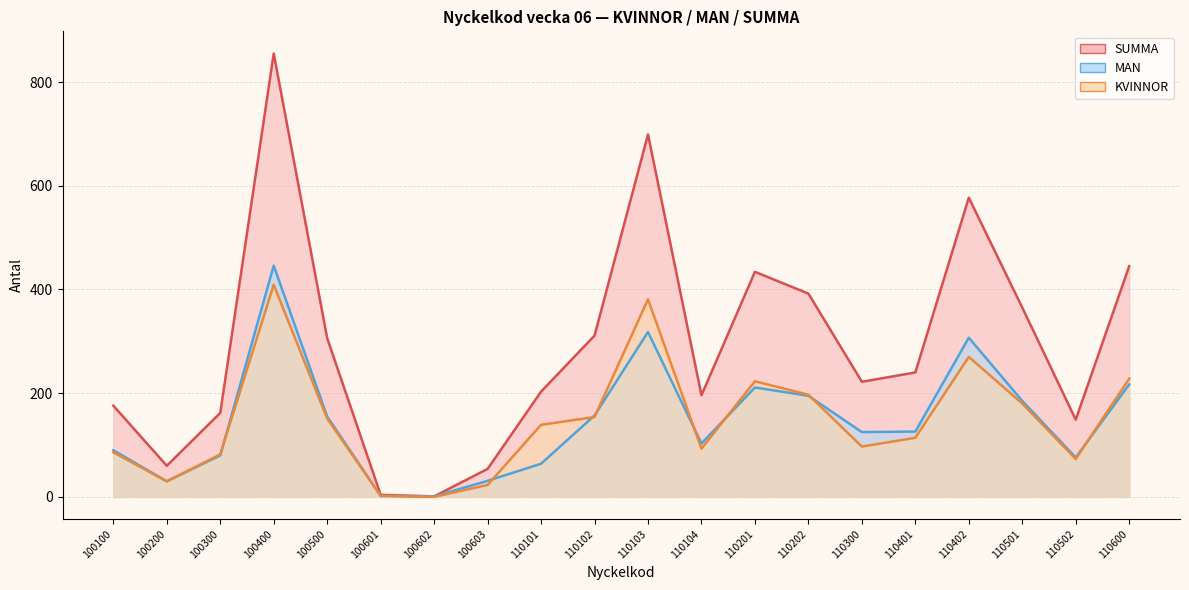

Reading right to left, extract all data points from this chart.

KVINNOR: 228	73	180	270	114	97	197	223	93	381	154	139	23	0	2	151	409	82	30	86
MAN: 217	76	185	307	126	125	195	211	103	318	157	64	31	1	2	155	446	80	30	90
SUMMA: 445	149	365	577	240	222	392	434	196	699	311	203	54	1	4	306	855	162	60	176